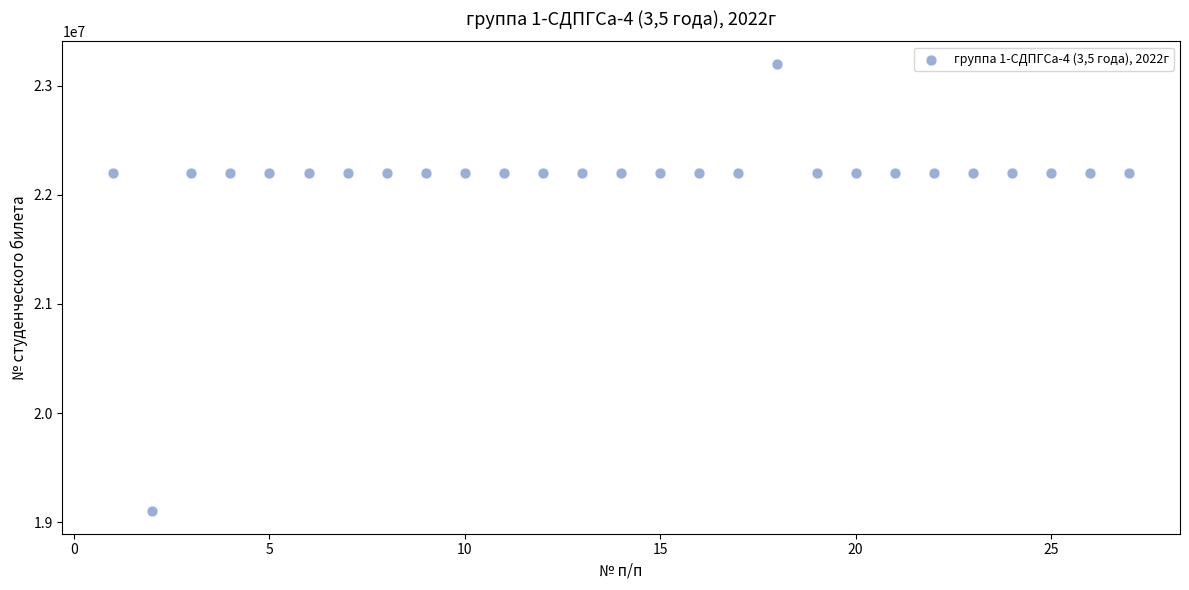

What is the range of X values (max minus min)?

26